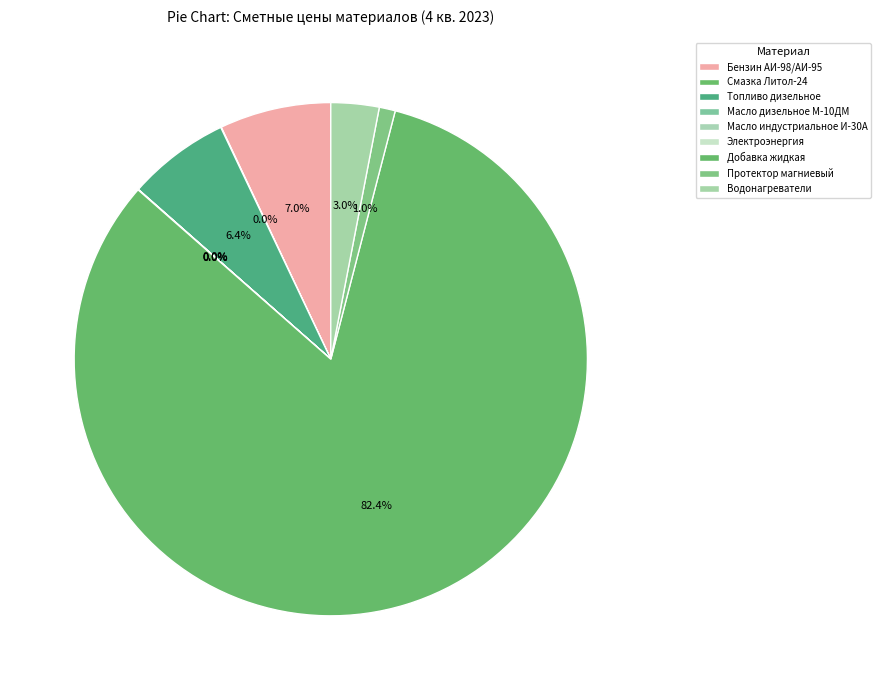

What portion of the pie excludes Добавка жидкая?

17.6%